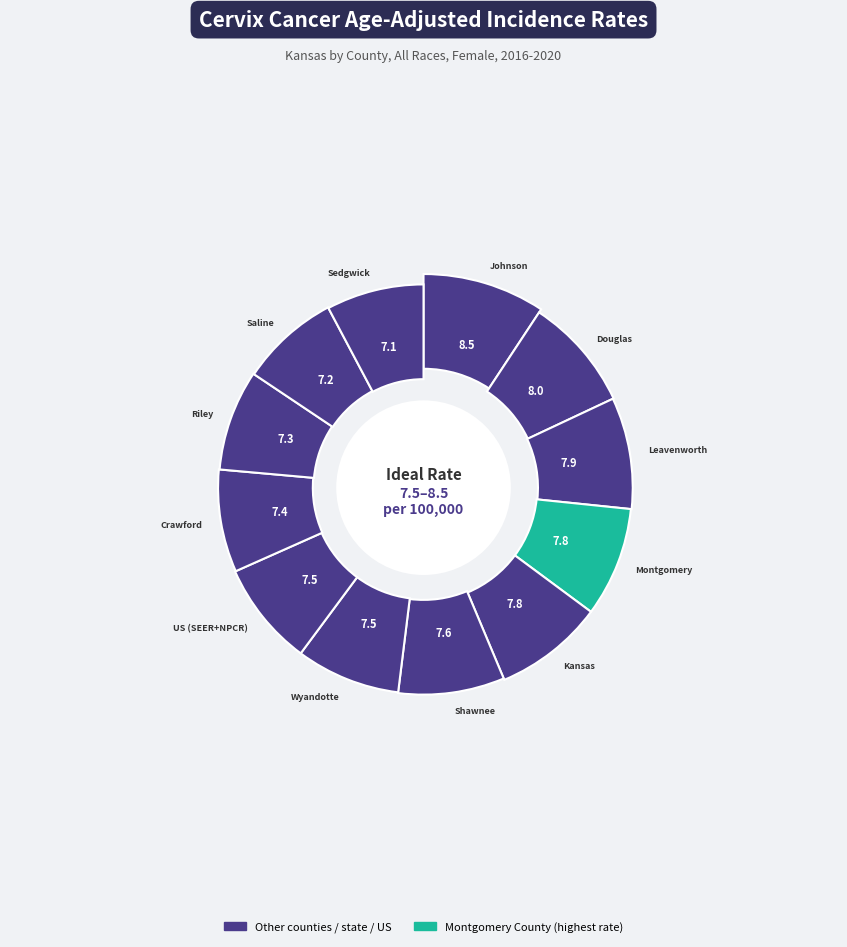

Which category has the smallest portion of the pie?

Sedgwick County